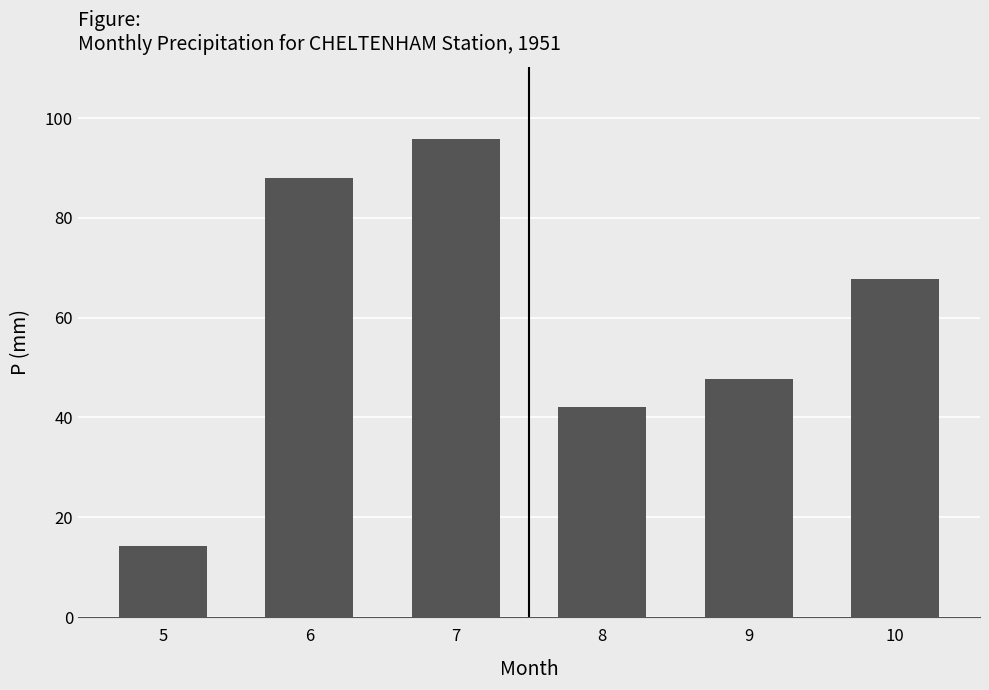

Read the value at 6.

88.1